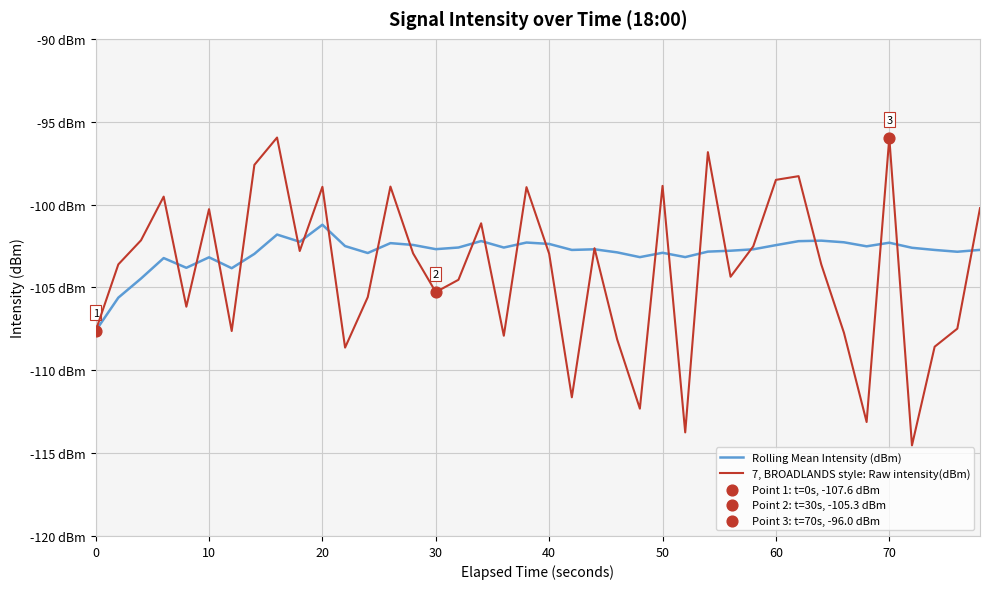

Which series has the largest total across all categories?

Rolling Mean Intensity (dBm)